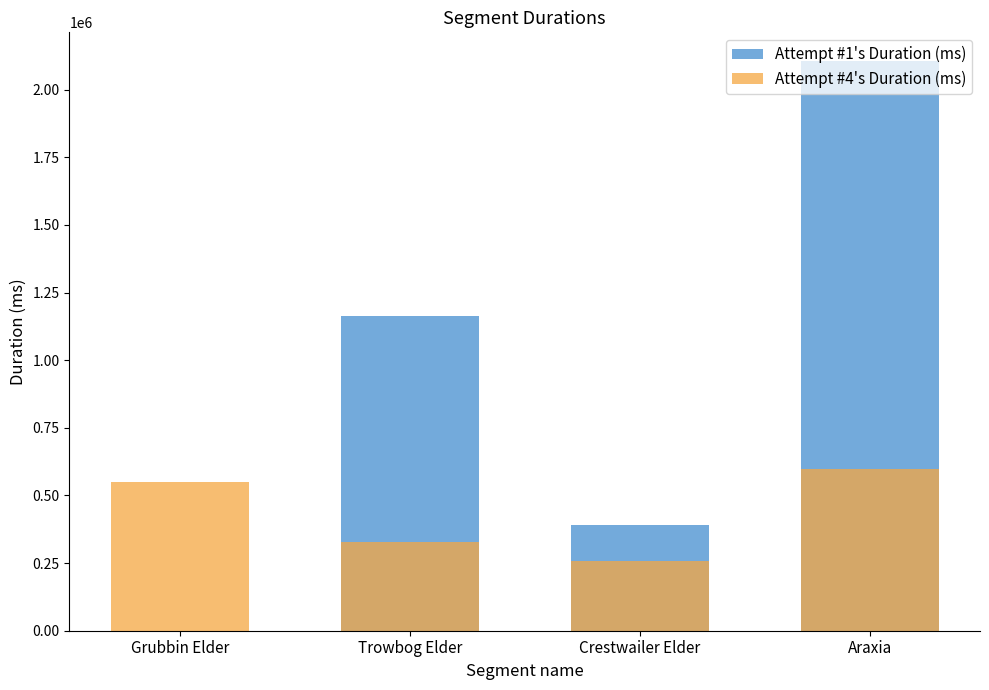

Does the chart contain any negative values?

No